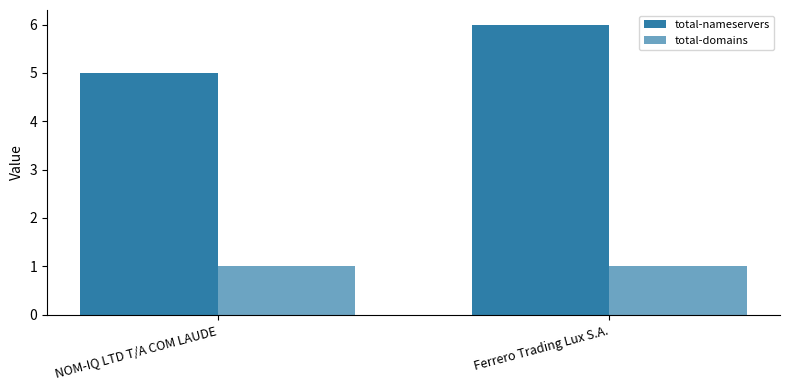

What is the value of the total-domains bar at the 2nd from the left?

1